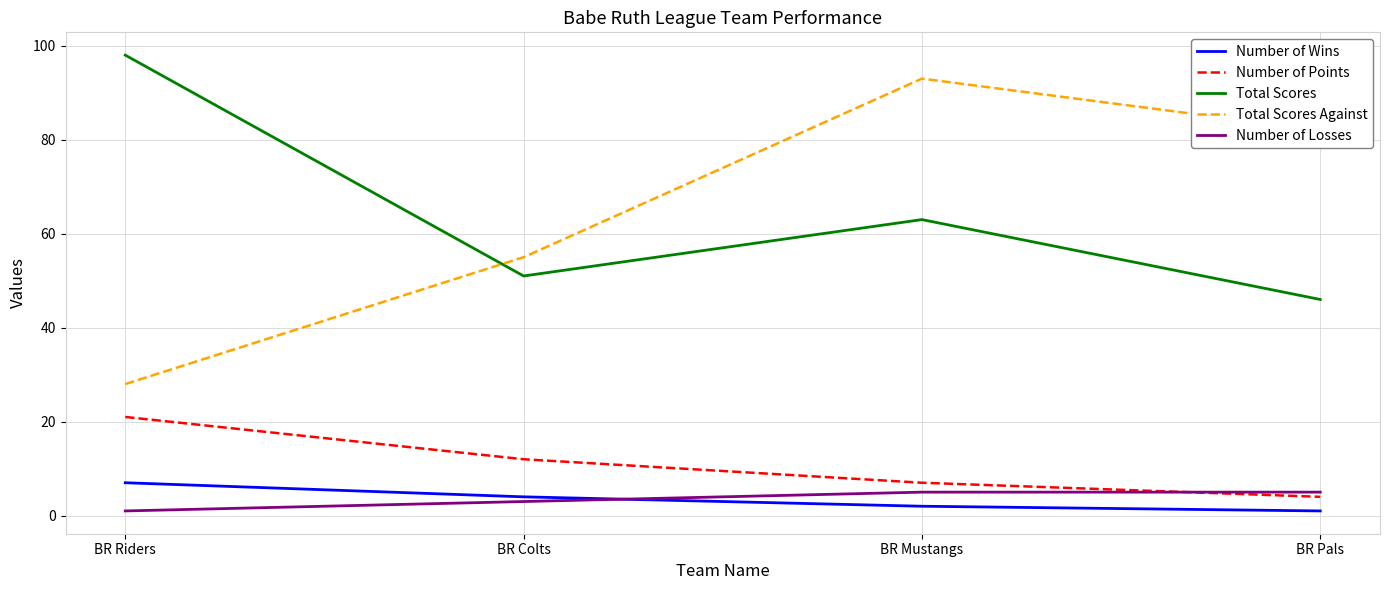

What position from the left is BR Riders?

1